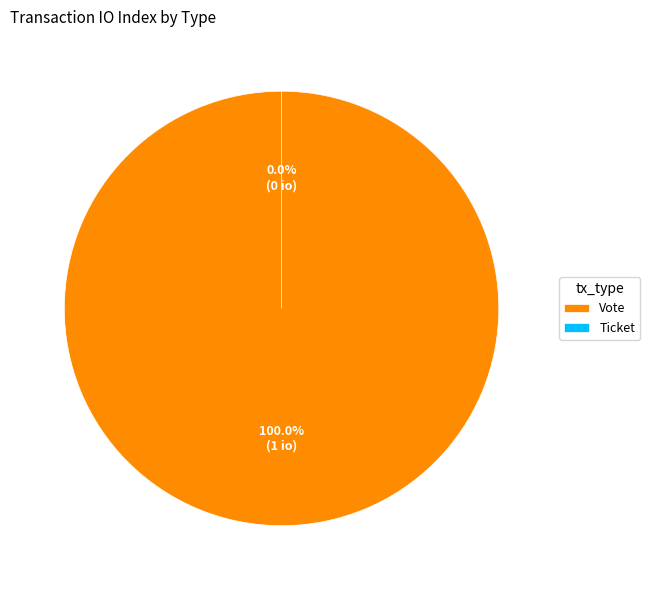

Is there any slice that represents more than half of the pie?

Yes